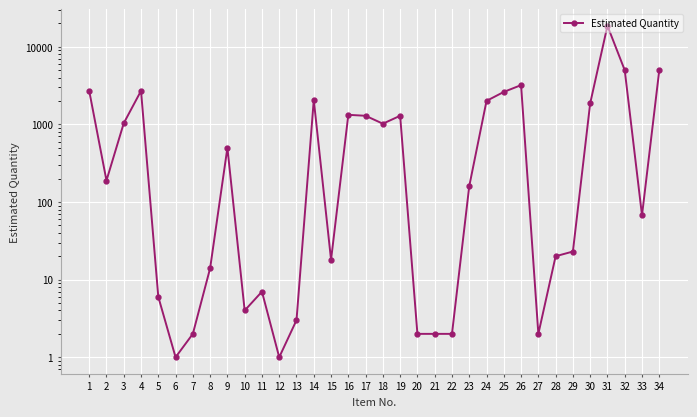

Is this an area chart (filled region under the line)?

No